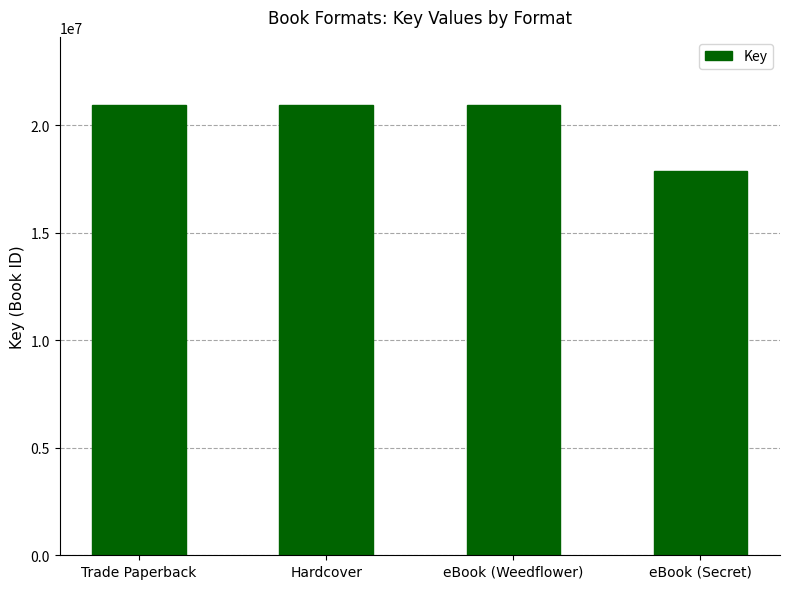

How many bars are there in total?

4